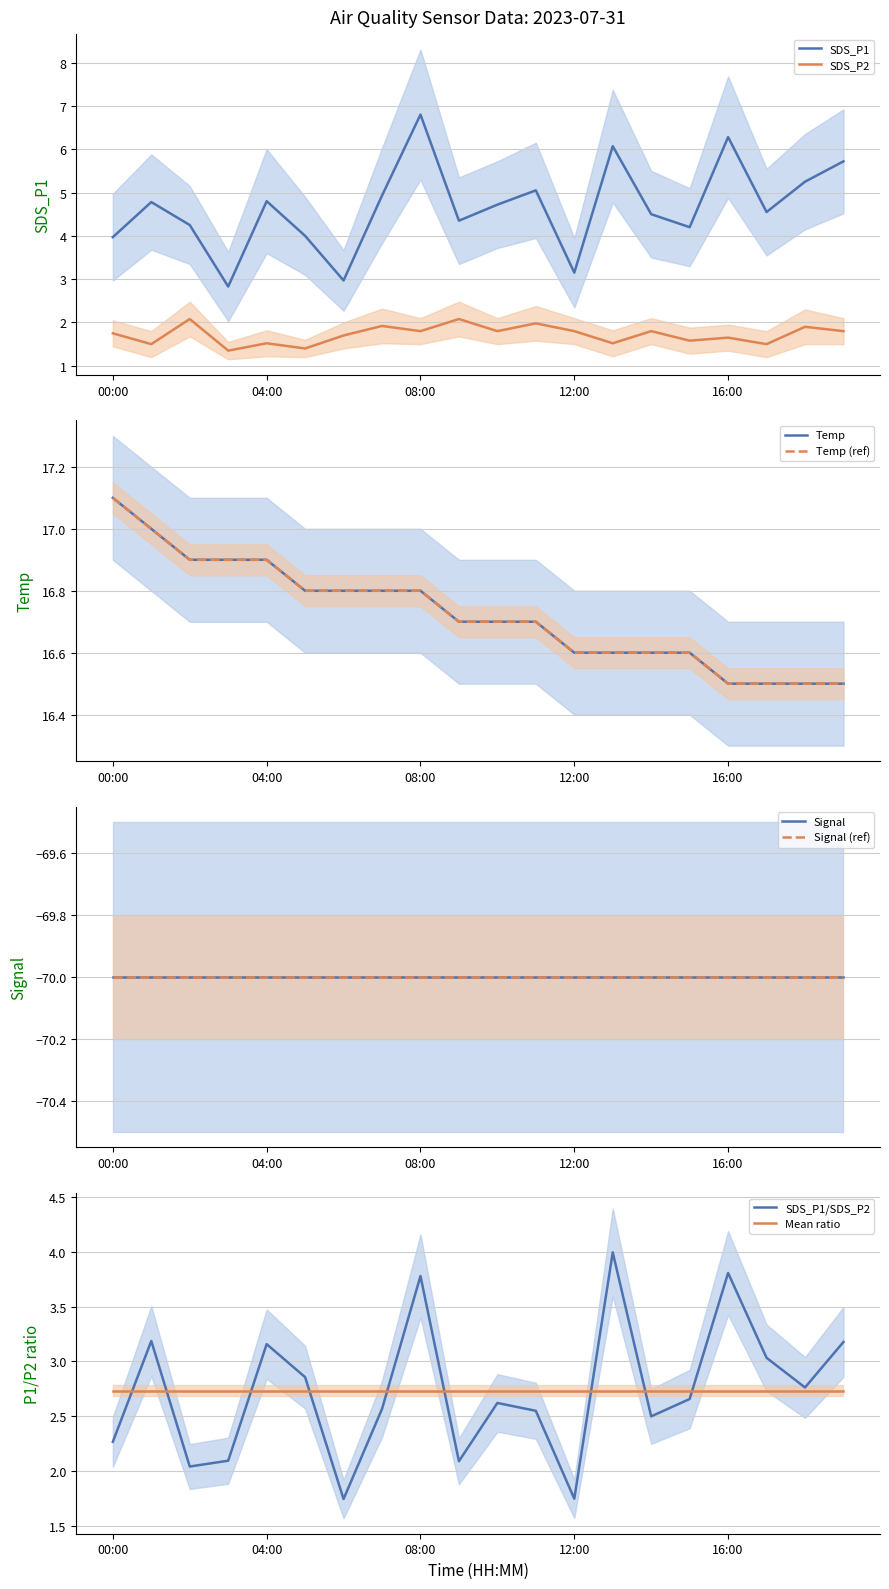

List the series in order of their peak value, highest first.

Temp, SDS_P1, SDS_P2